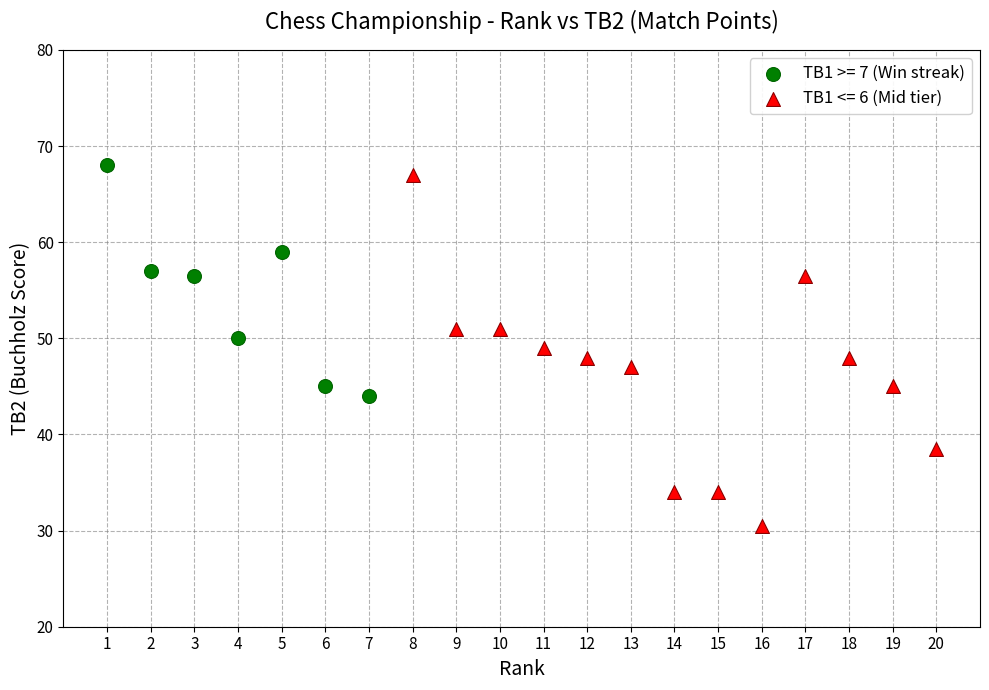

Which series contains the highest Y value?

TB1 >= 7 (Win streak)